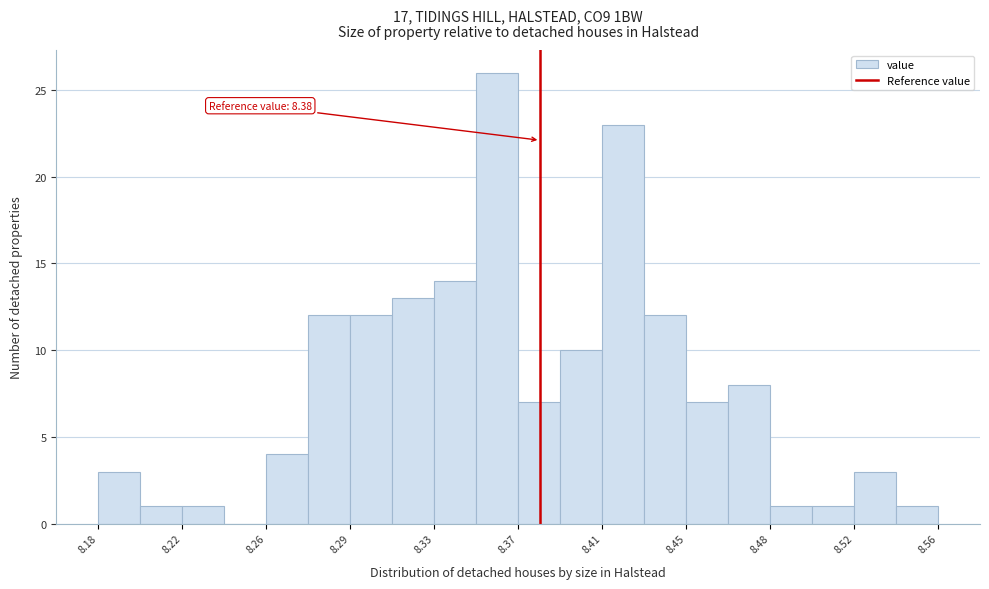

Around what value on the x-axis is the tallest bar? Give the approximate position of its centre, as read against the axis.

8.360